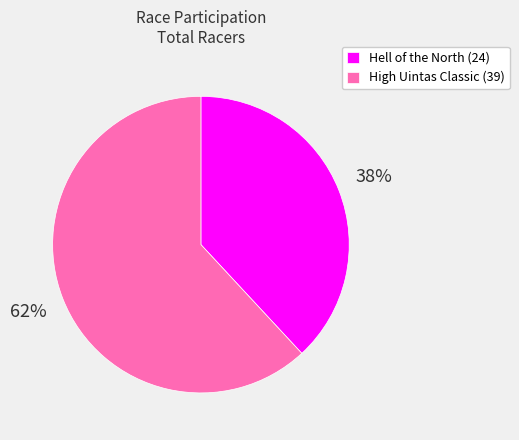

How many segments does this pie chart have?

2